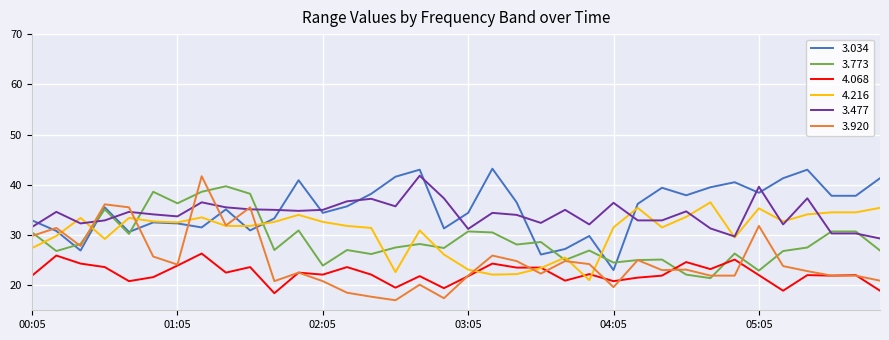

True or false: 4.068 and 3.477 cross at least once.

False